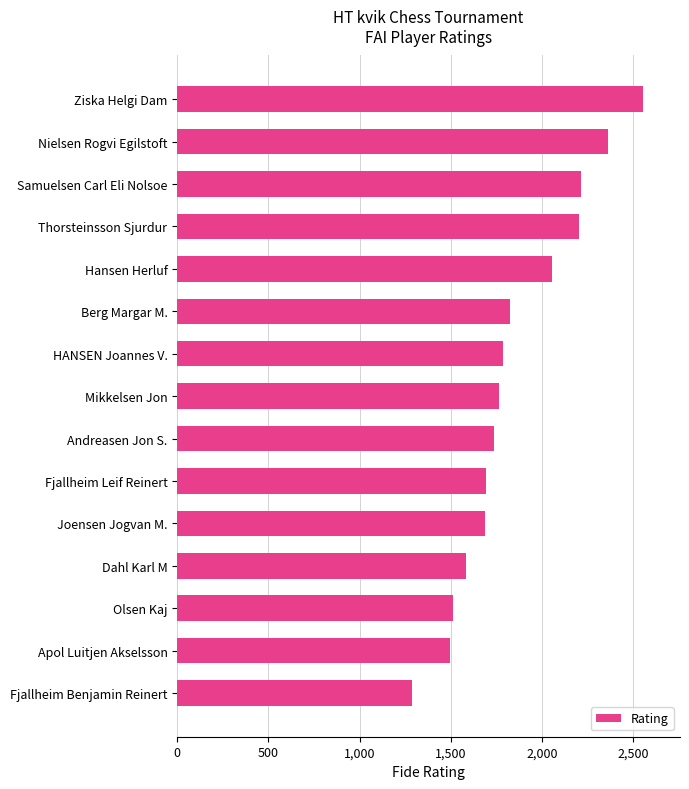

Does the chart contain stacked bars?

No